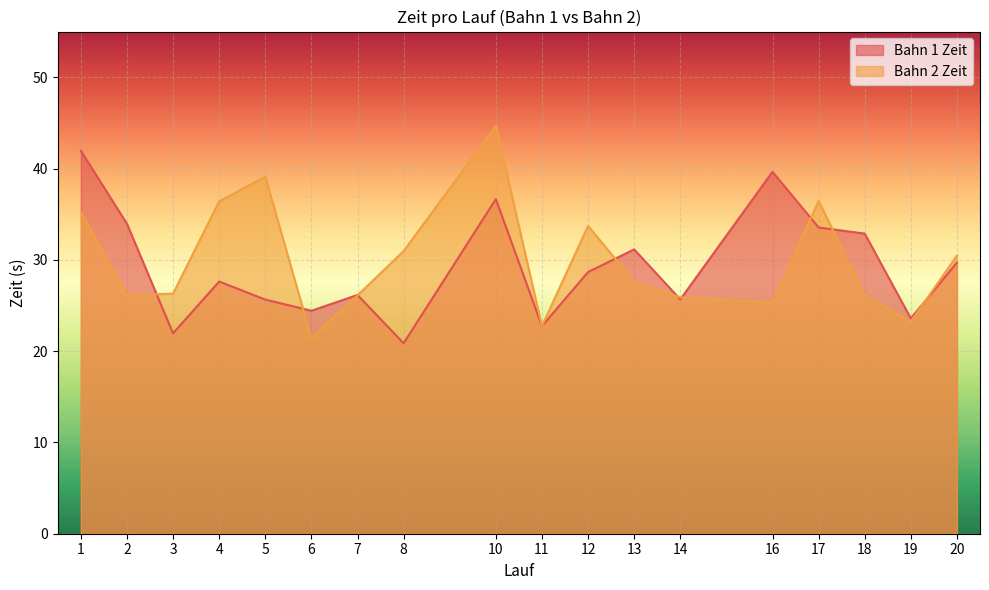

Which series has the largest total across all categories?

Bahn 2 Zeit